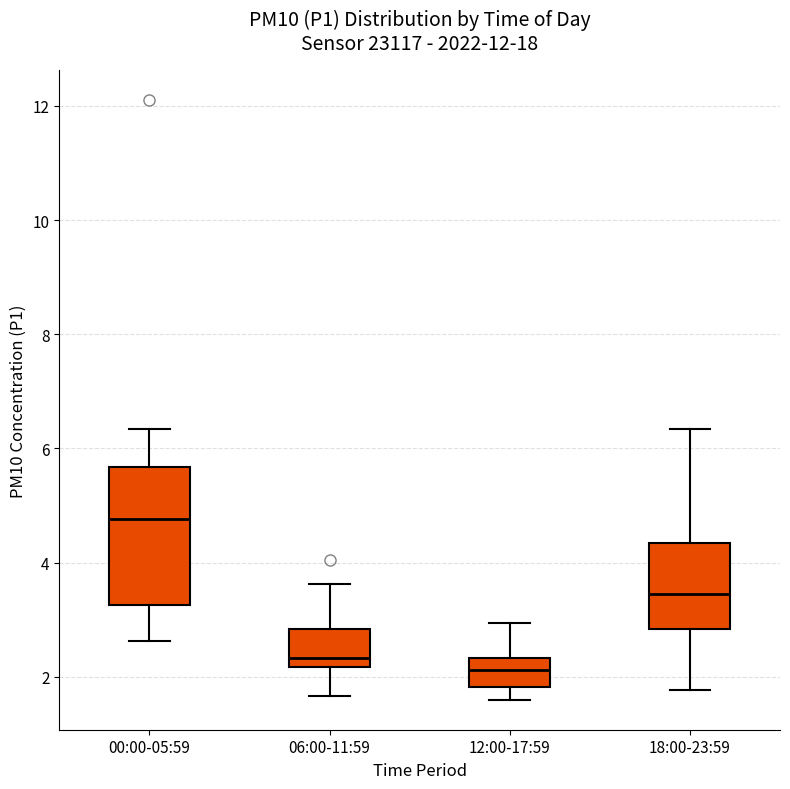

Where does the median line of the box for 12:00-17:59 sit on the y-axis? The values are not printed on the chart, so give them approximately, as read against the axis.

2.2